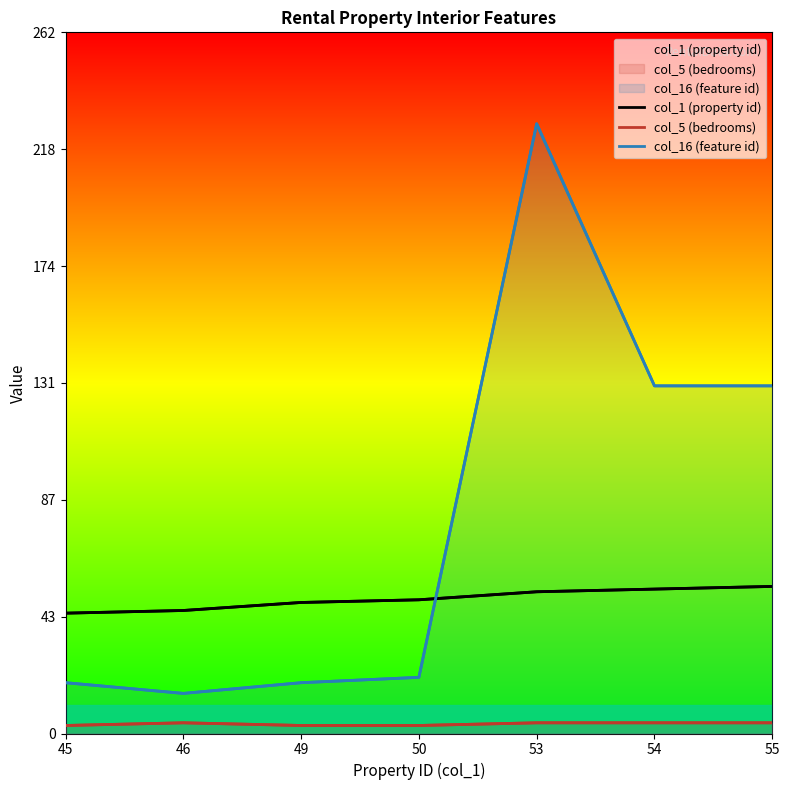

Is it true that col_1 (property id) equals 46 at 46?

True